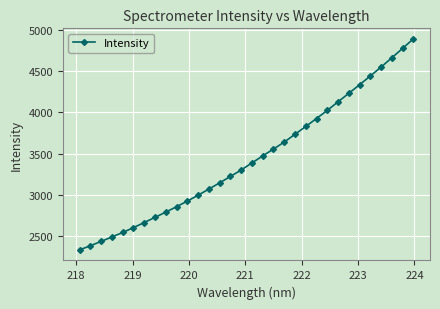

What is the average value?

3438.2